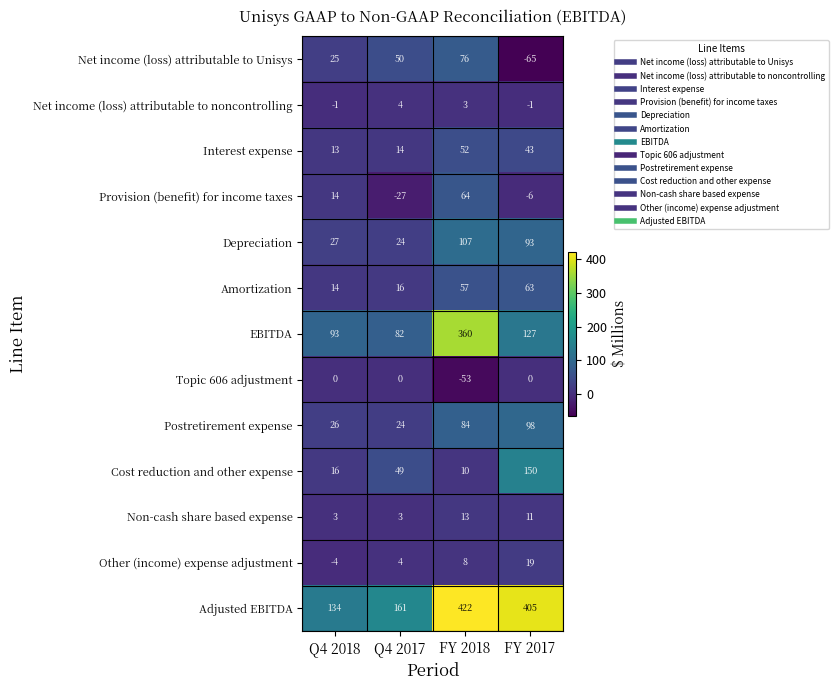

Which series has the largest total across all categories?

Adjusted EBITDA